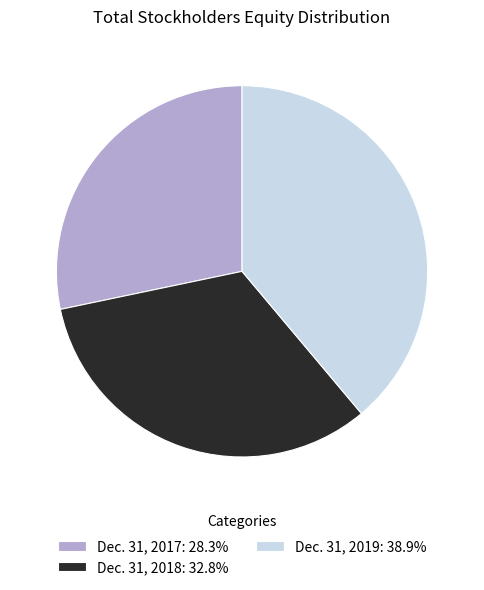

True or false: Dec. 31, 2017 accounts for 43% of the total.

False